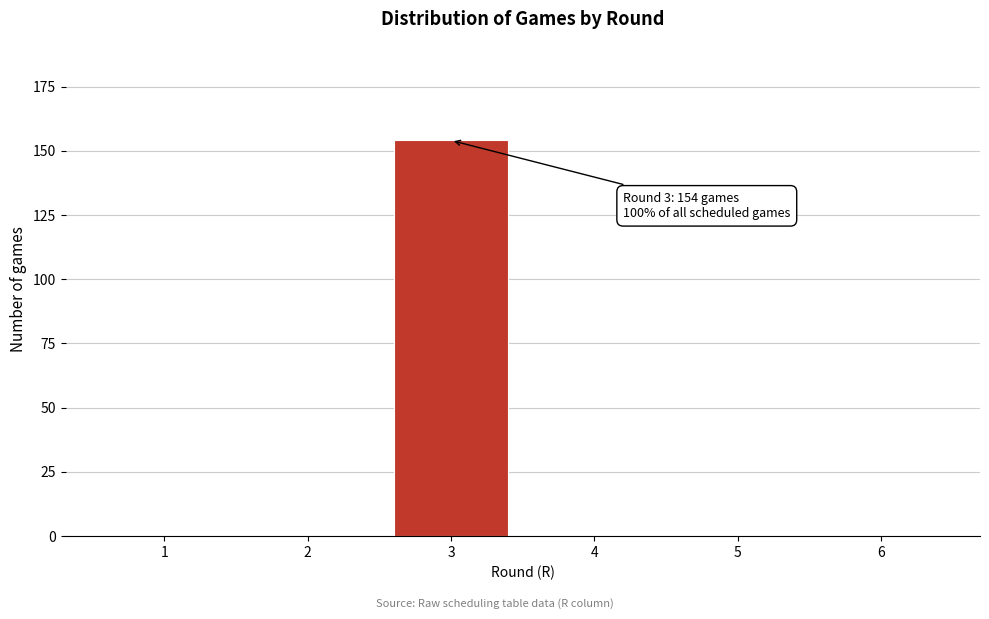

Which range on the x-axis has the tallest bar?

2.5 to 3.5